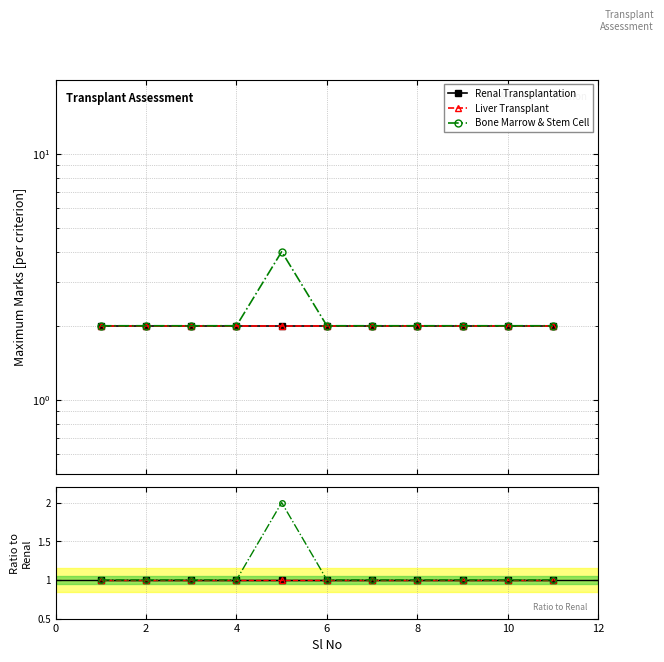

Rank the series by their maximum value, from lowest to highest.

Renal Transplantation, Liver Transplant, Bone Marrow & Stem Cell